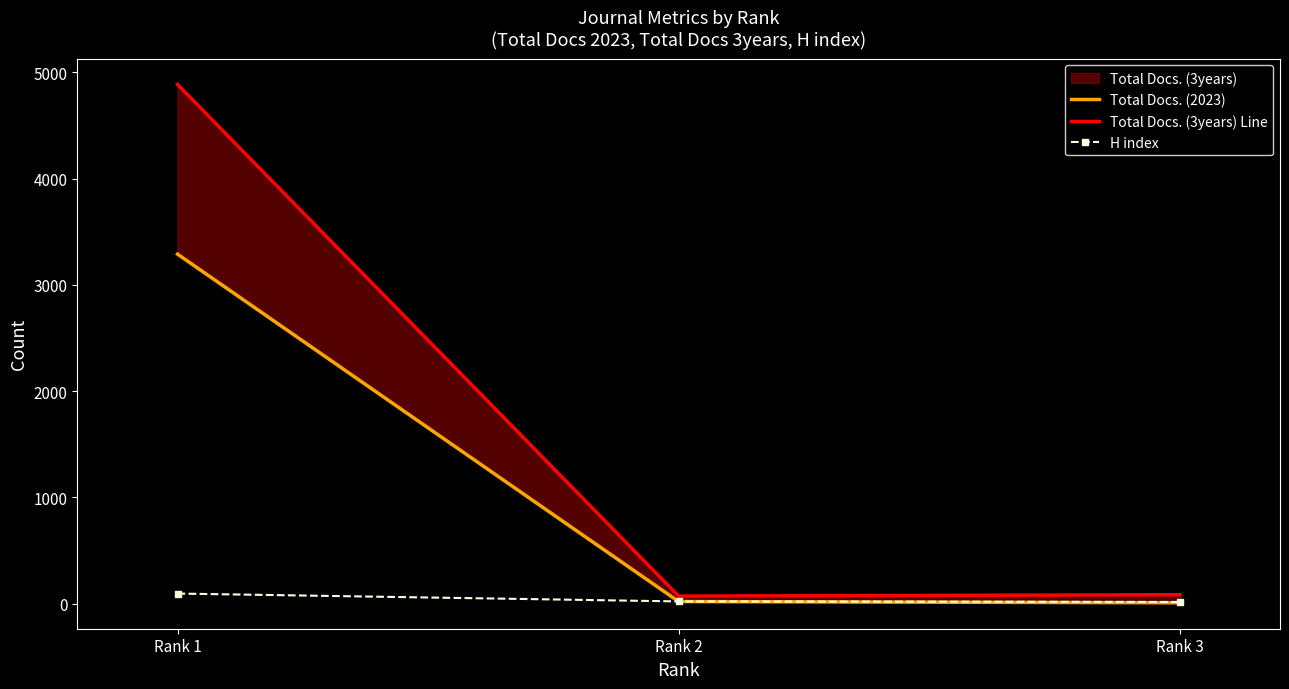

How many categories are shown in the chart?

3